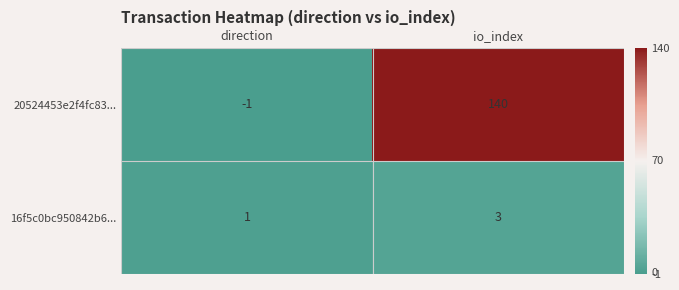

At how many categories does at least one series exceed 103?

1